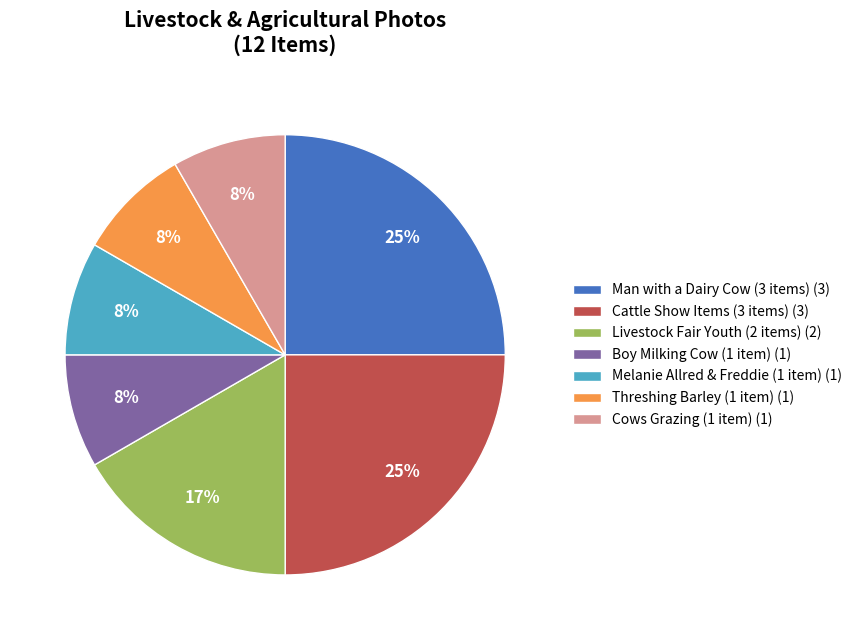

Between Cattle Show Items (3 items) (3) and Melanie Allred & Freddie (1 item) (1), which is larger?

Cattle Show Items (3 items) (3)